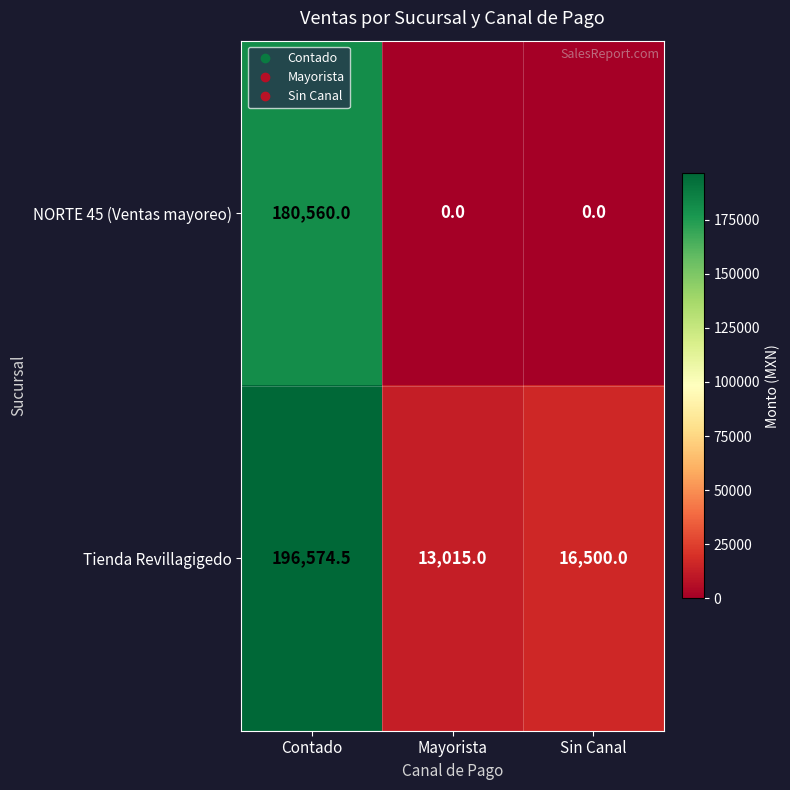

Rank the series at Mayorista from lowest to highest value.

NORTE 45 (Ventas mayoreo), Tienda Revillagigedo